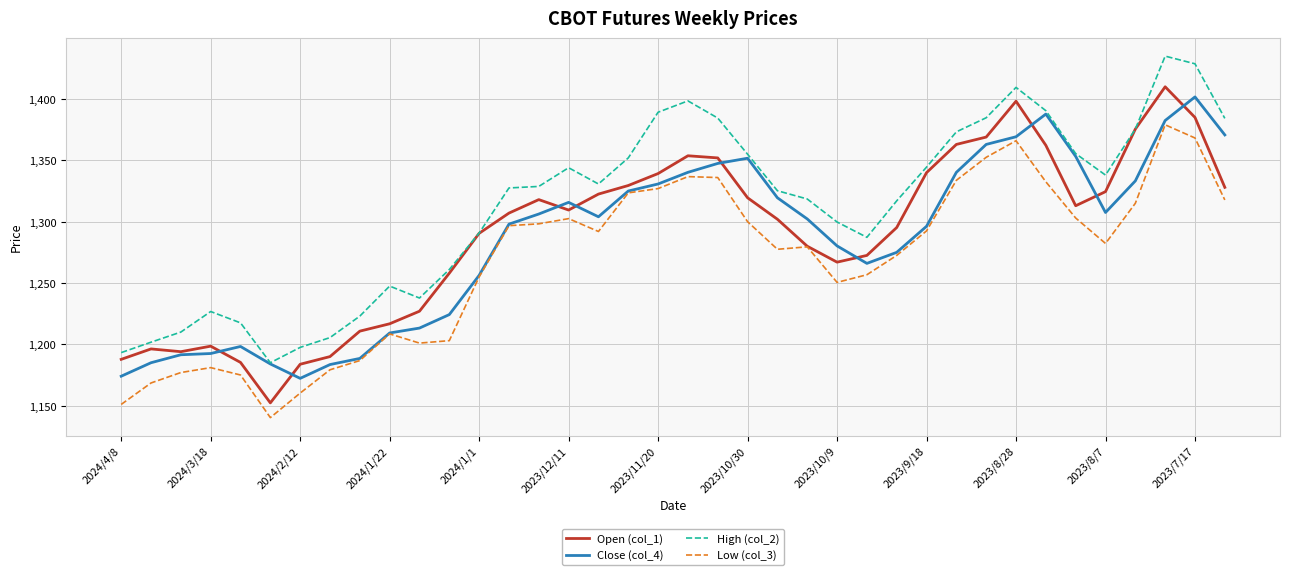

What is the maximum value shown in the chart?

1435.0